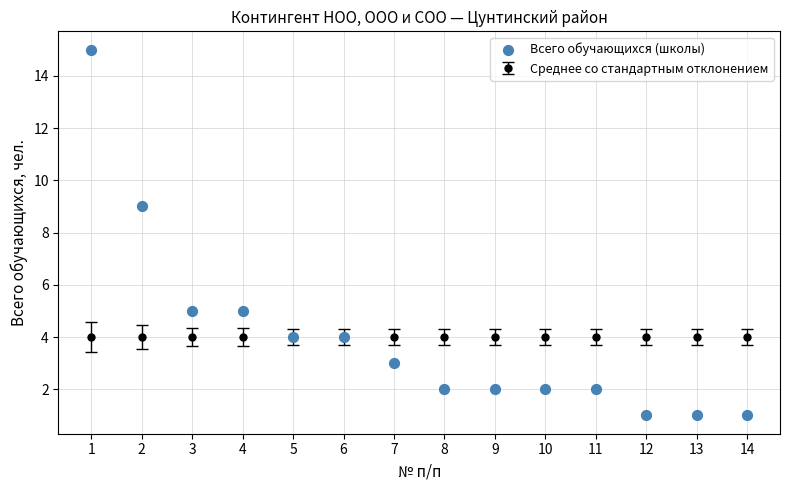

What is the range of X values (max minus min)?

13